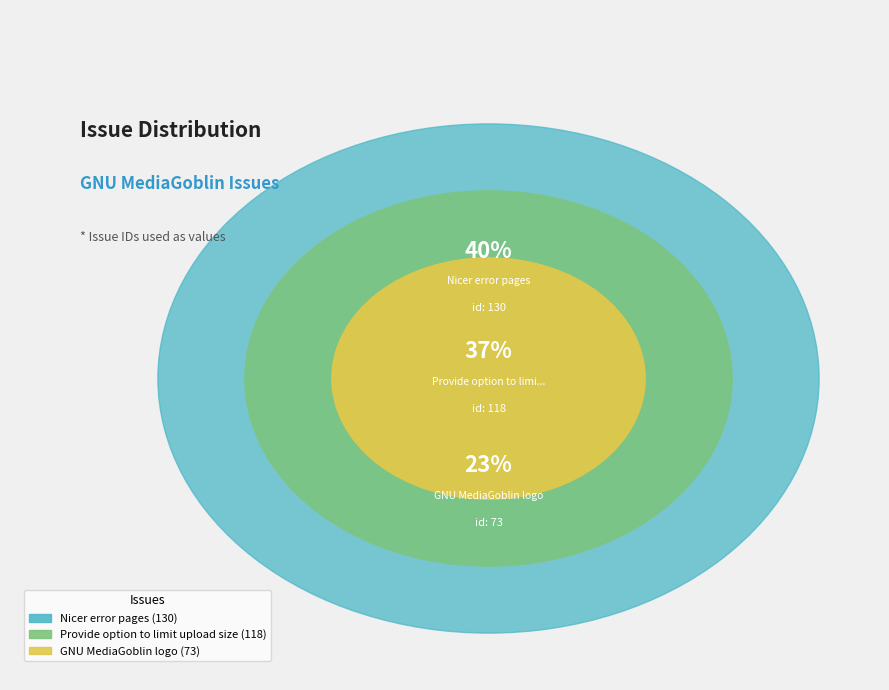

To the nearest percent, what is the average slice percentage?

33%